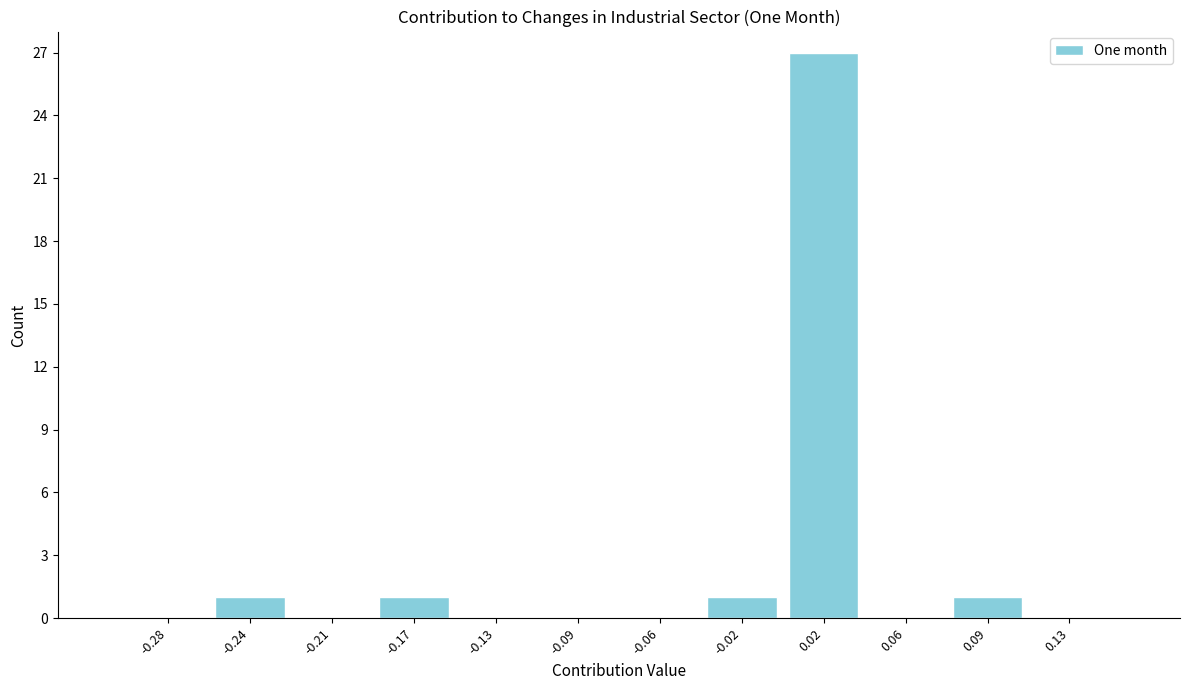

How tall is the bar that spans 0.075 to 0.115 on the x-axis? Neither the bar edges nor the heights are printed on the chart, so give them approximately, as read against the axes.

1